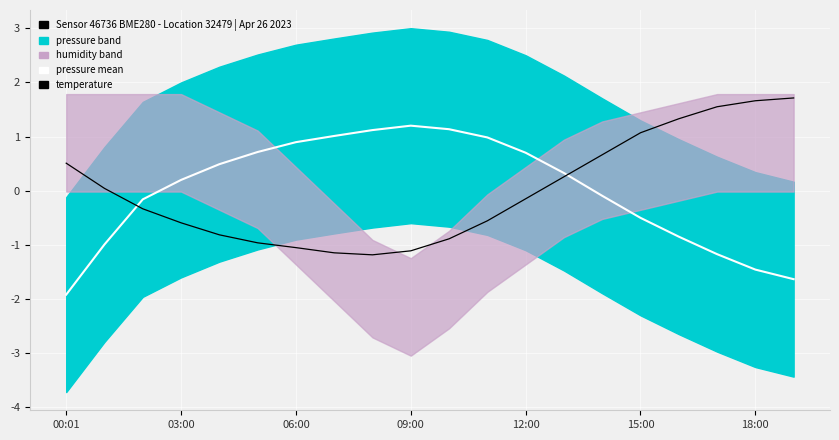

Which has a higher value, 7 or 06:00?

06:00